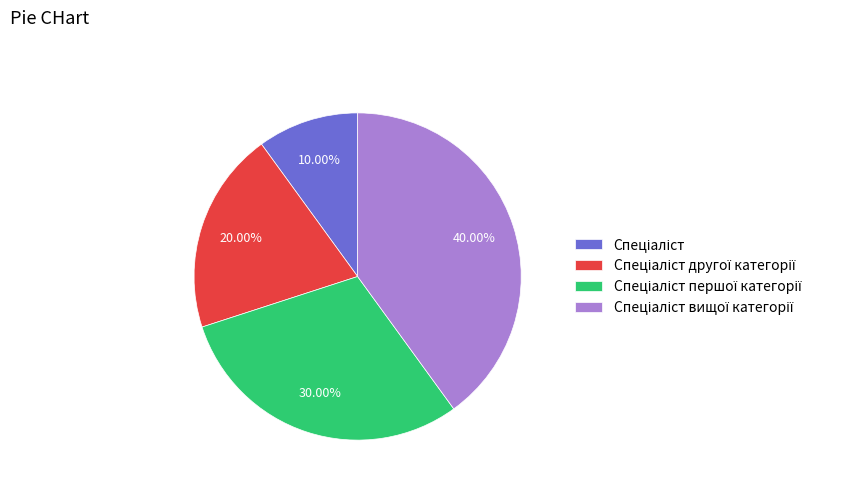

To the nearest percent, what is the difference between the largest and smallest slice percentages?

30%